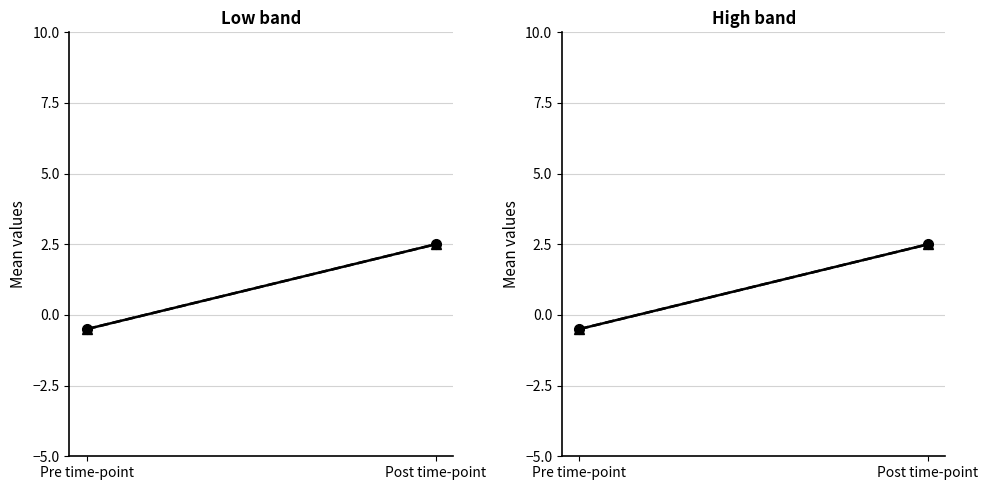

Which series has the largest total across all categories?

Series A (solid)